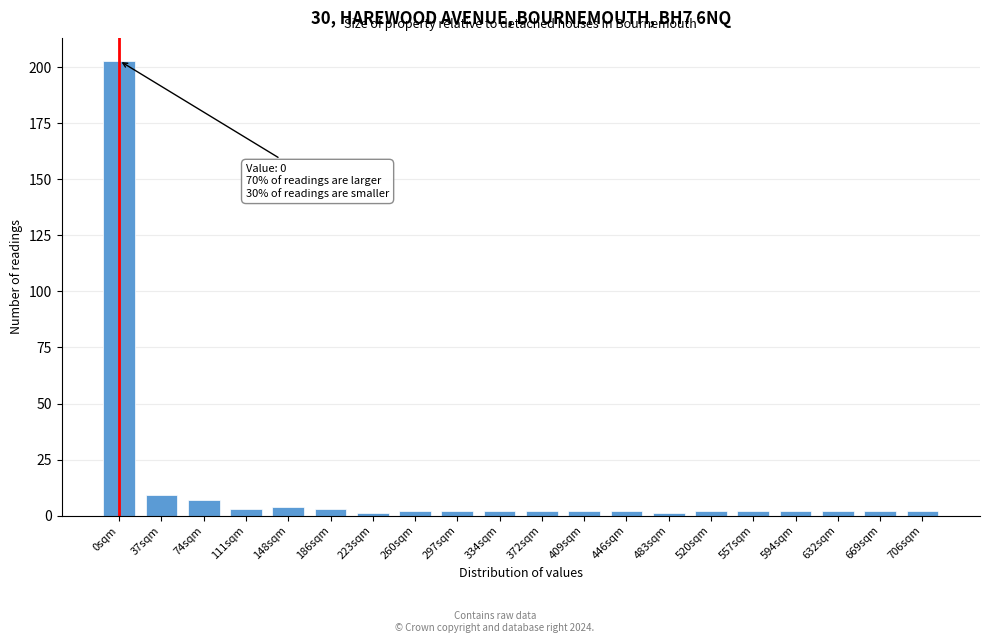

Reading left to right, list all the values displayed in this chart.

0sqm=203	37sqm=9	74sqm=7	111sqm=3	148sqm=4	186sqm=3	223sqm=1	260sqm=2	297sqm=2	334sqm=2	372sqm=2	409sqm=2	446sqm=2	483sqm=1	520sqm=2	557sqm=2	594sqm=2	632sqm=2	669sqm=2	706sqm=2